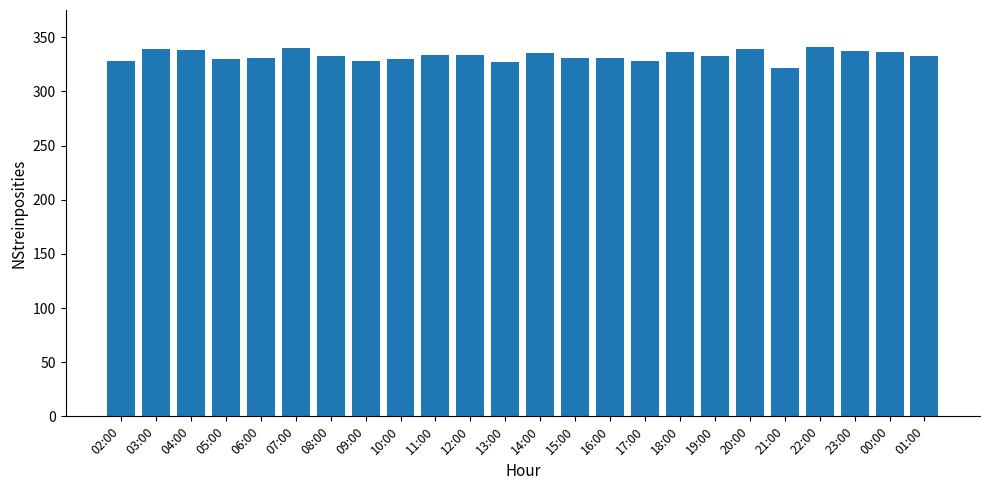

How many data points does each series have?

24